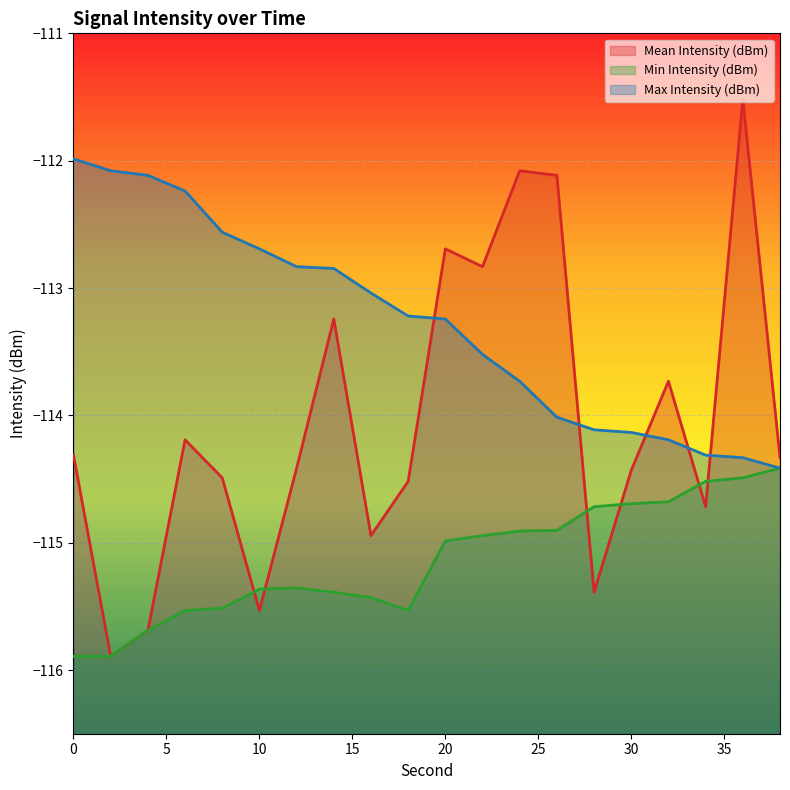

Rank the series at 24 from highest to lowest value.

Mean Intensity (dBm), Max Intensity (dBm), Min Intensity (dBm)